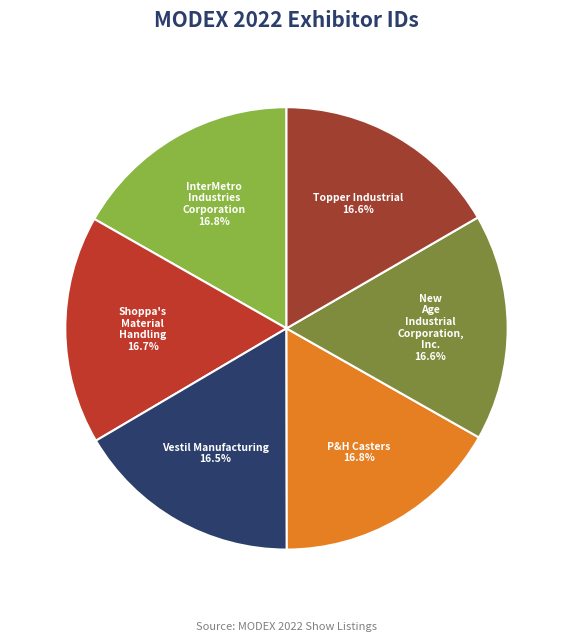

Is there a majority slice in this chart?

No